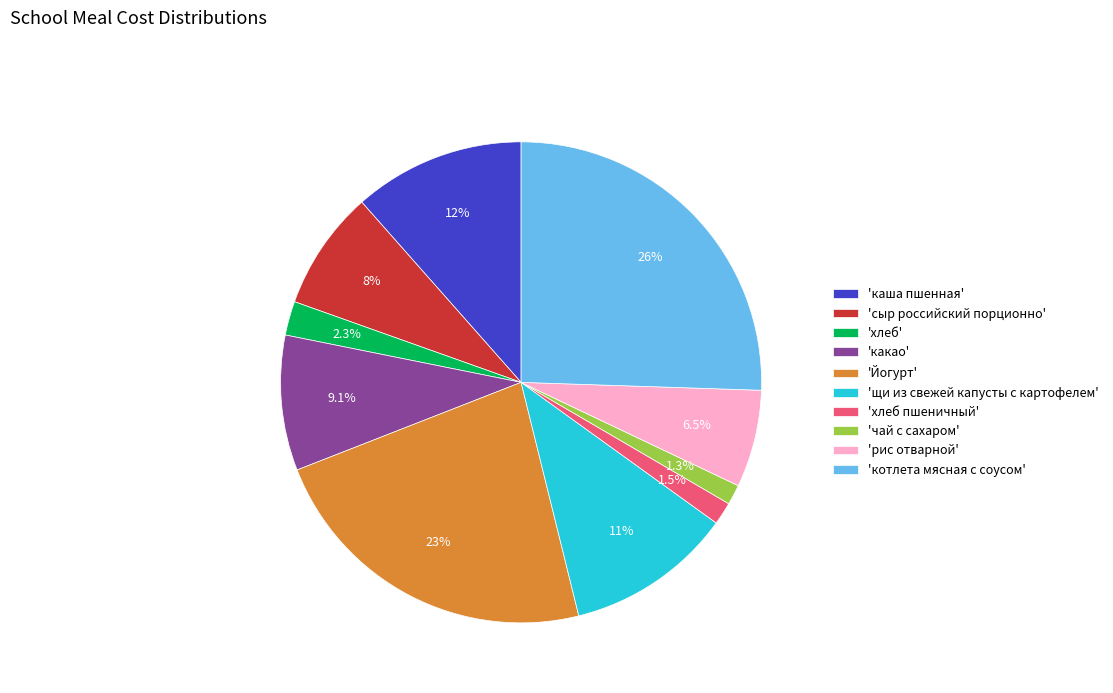

How many segments does this pie chart have?

10